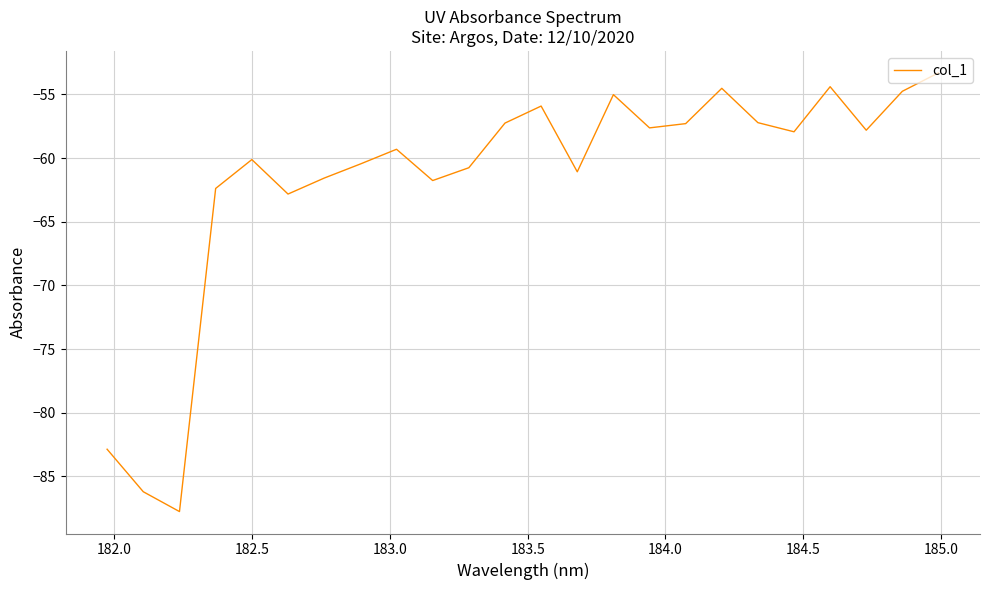

What is the difference between the maximum and minimum values?

34.5